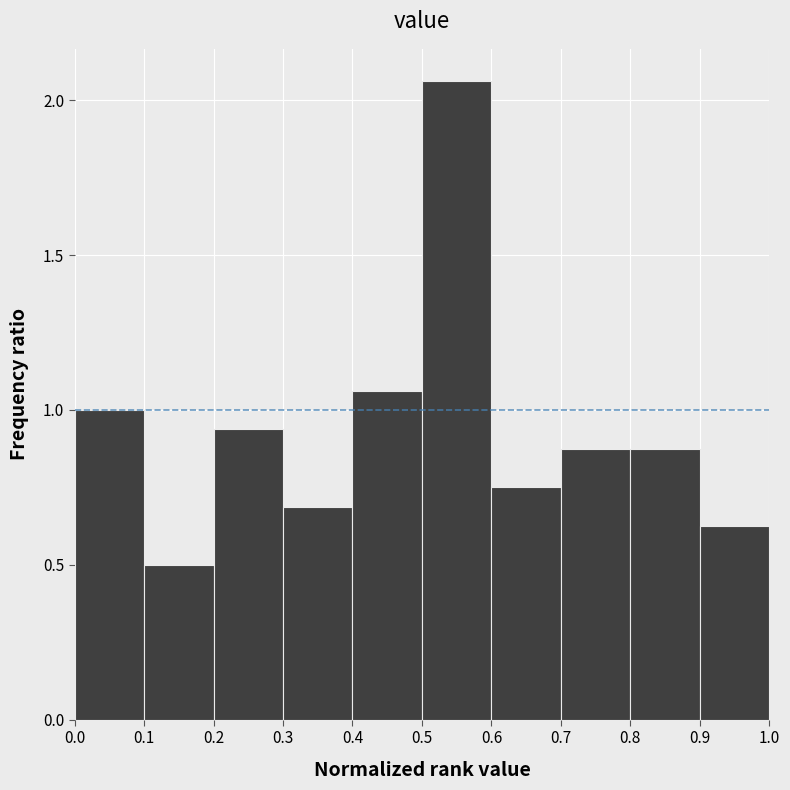

How tall is the bar that spans 0.1 to 0.2 on the x-axis? The values are not printed on the chart, so give them approximately, as read against the axis.

0.50